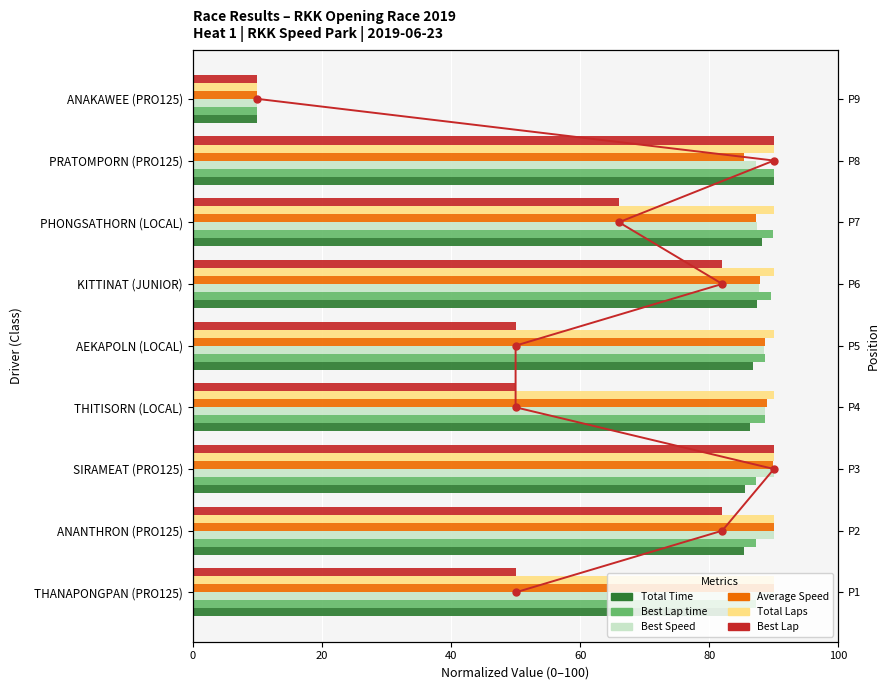

Is it true that Total Time equals 149.4 at PRATOMPORN (PRO125)?

False